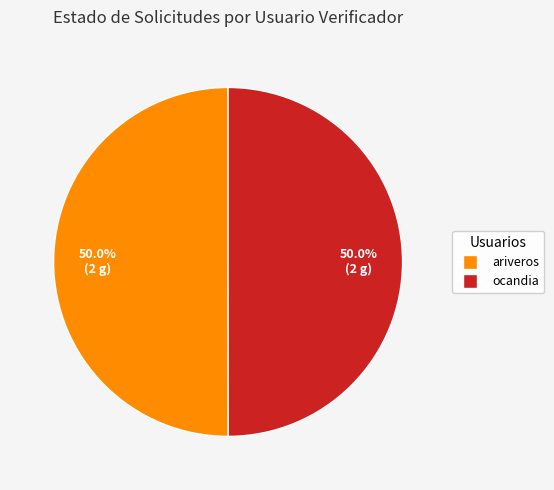

What is the ratio of the value at ocandia to the value at ariveros?

1.0